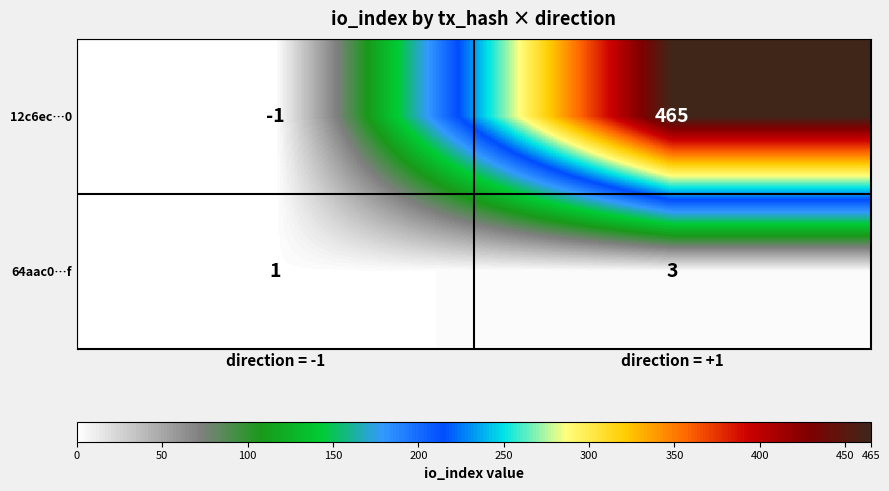

What is the sum of the 64aac0…f values at direction = -1 and direction = +1?

4